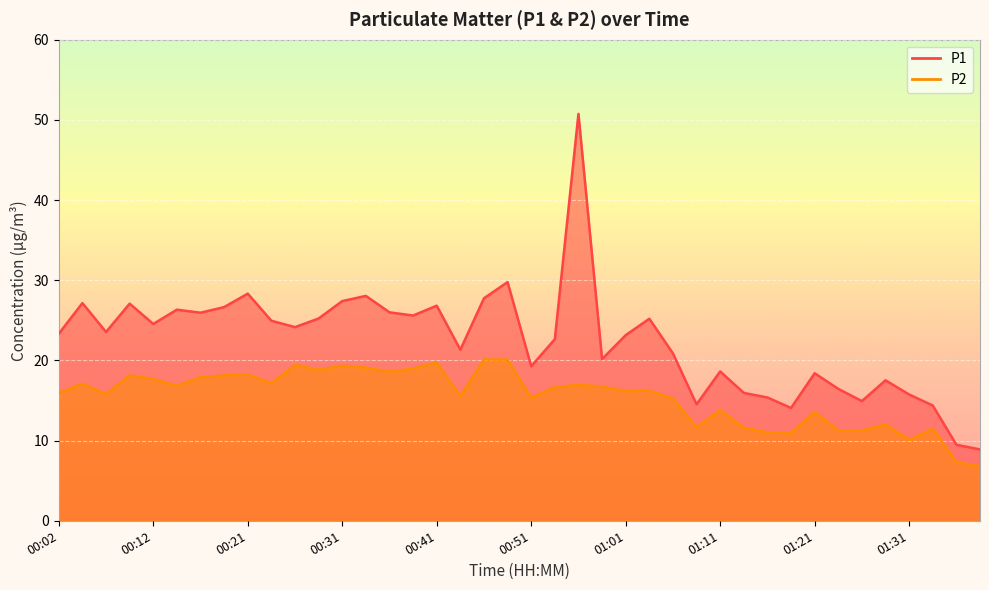

True or false: P2 and P1 intersect in this chart.

False